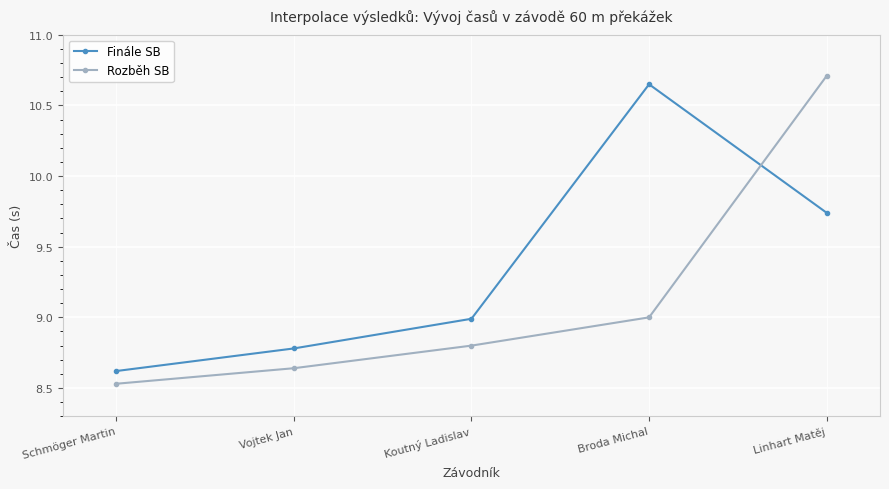

What are all the series names shown in the legend?

Finále SB, Rozběh SB